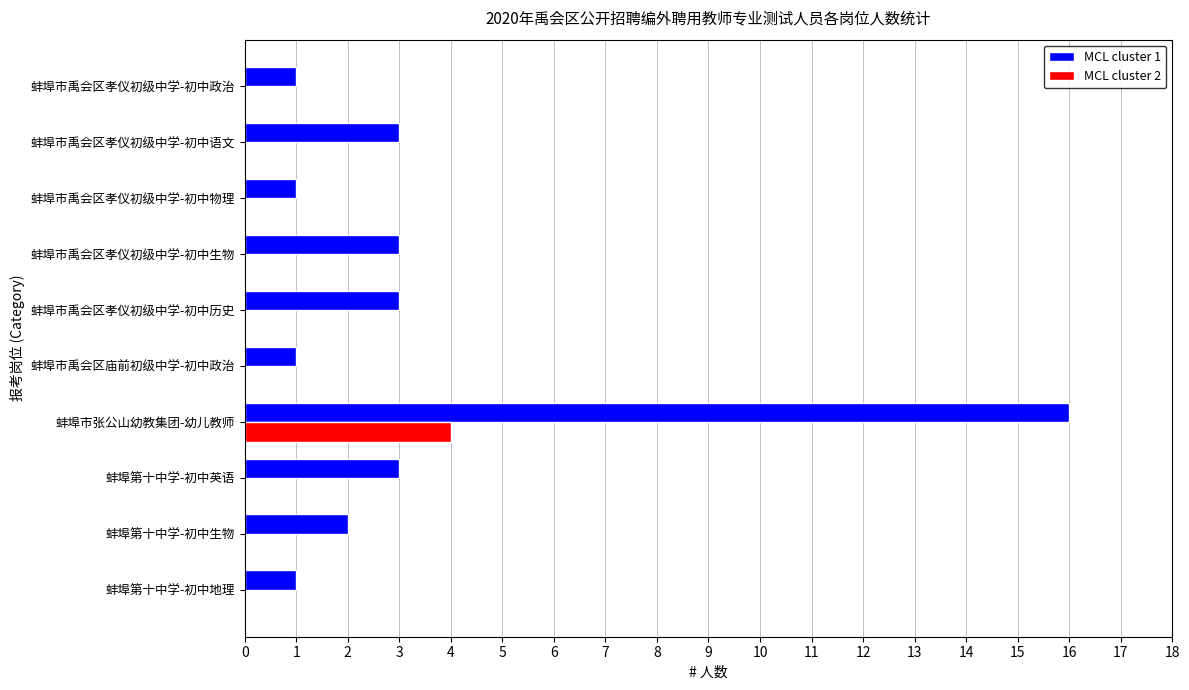

True or false: MCL cluster 2 has a value of -3 at 蚌埠市禹会区孝仪初级中学-初中生物.

False